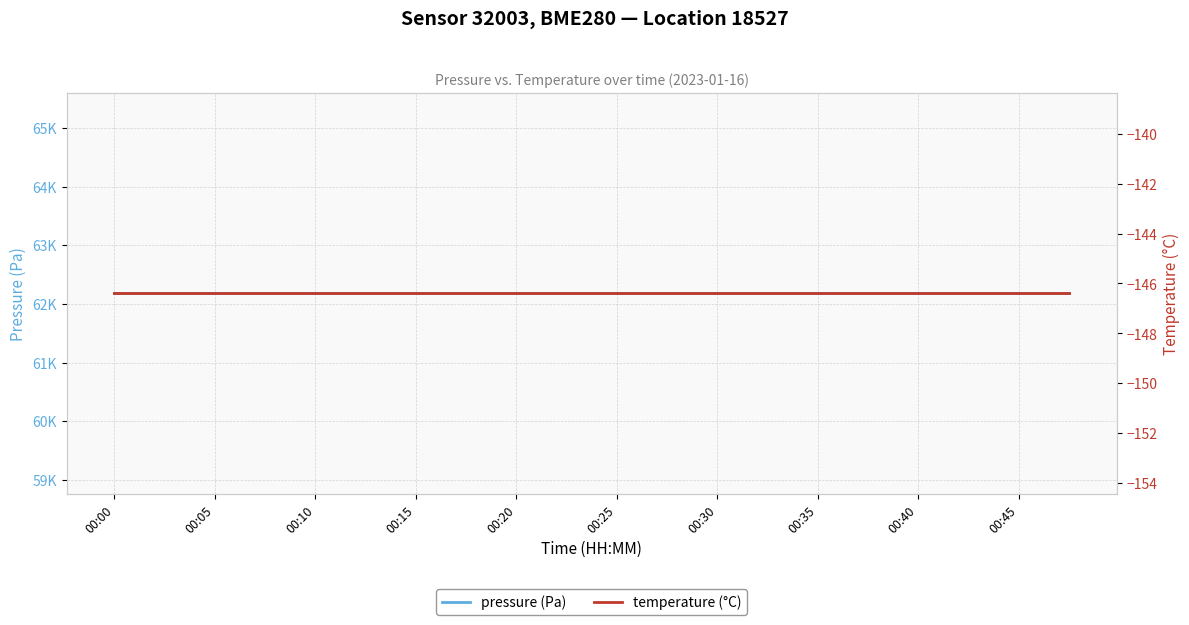

Which has a higher value, 00:00 or 00:30?

00:00